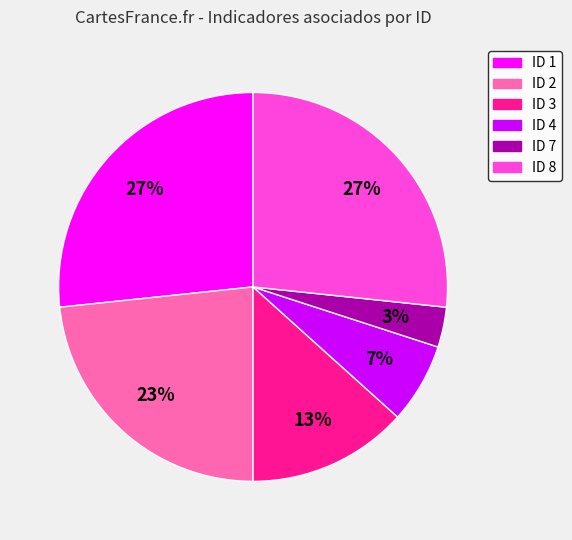

Is it true that ID 7 is 16% of the pie?

False